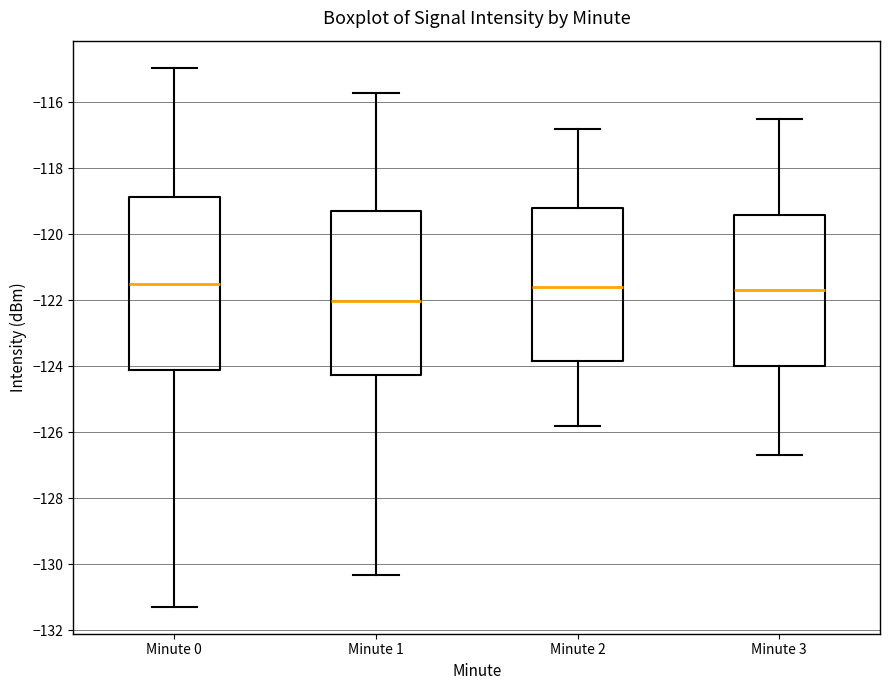

Where is the upper edge of the box for Minute 2 on the y-axis? The values are not printed on the chart, so give them approximately, as read against the axis.

-119.2